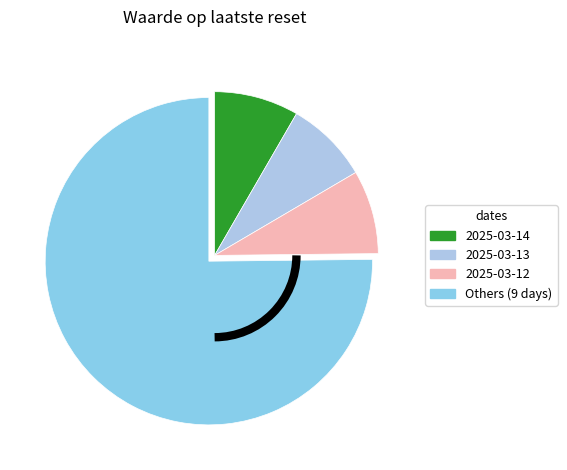

How many segments does this pie chart have?

4